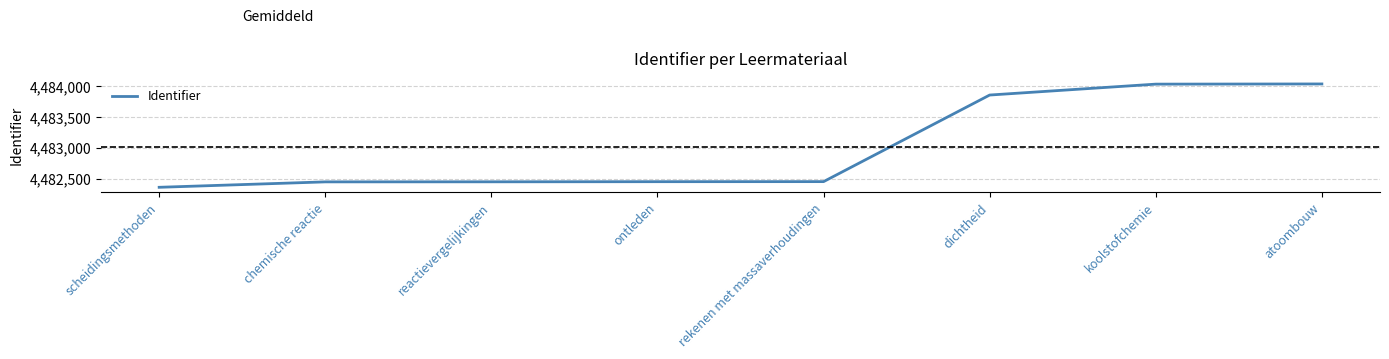

Approximately how many times larger is the value at scheidingsmethoden compared to chemische reactie?

1.0